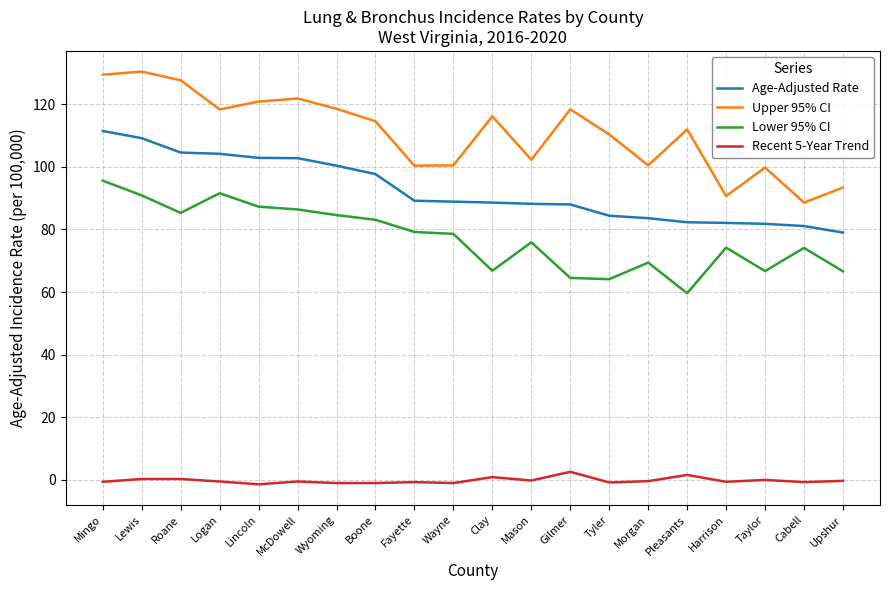

What is the greatest value displayed?

130.5